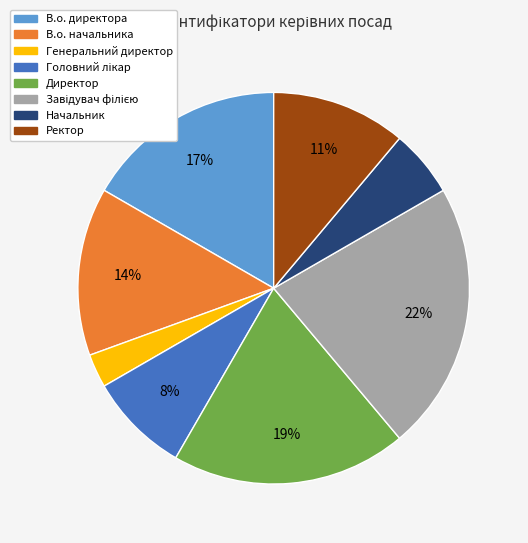

To the nearest percent, what is the average slice percentage?

12%